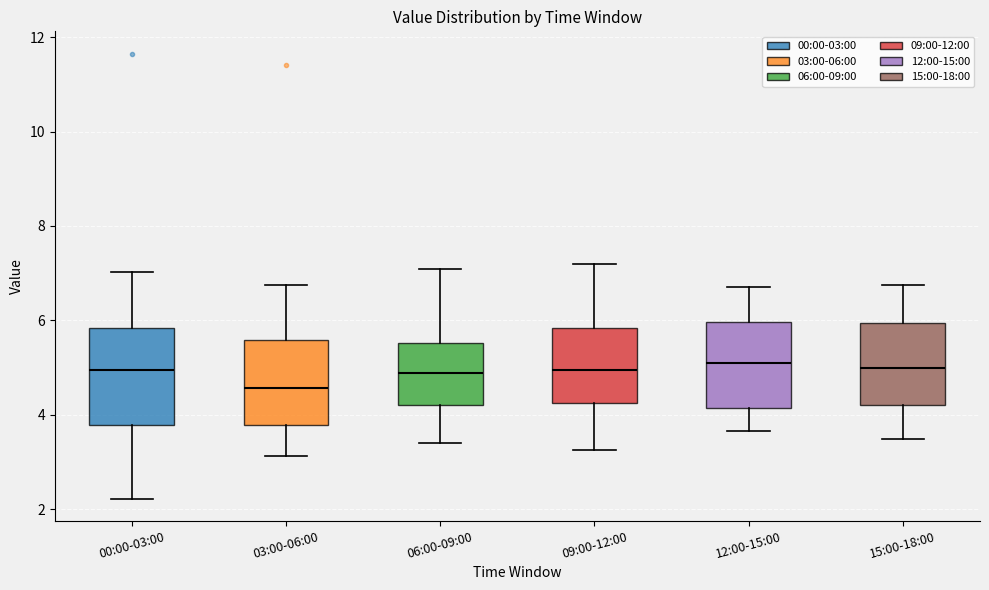

Reading left to right, read every box against the y-axis: the position of its median line, the range the box covers, and the ends of its whiskers. The values are not printed on the chart, so give them approximately, as read against the axis.

00:00-03:00: median 5.0, box 3.8 to 5.8, whiskers 2.2 to 7.0
03:00-06:00: median 4.6, box 3.8 to 5.6, whiskers 3.2 to 6.8
06:00-09:00: median 4.8, box 4.2 to 5.6, whiskers 3.4 to 7.2
09:00-12:00: median 5.0, box 4.2 to 5.8, whiskers 3.2 to 7.2
12:00-15:00: median 5.2, box 4.2 to 6.0, whiskers 3.6 to 6.8
15:00-18:00: median 5.0, box 4.2 to 6.0, whiskers 3.6 to 6.8